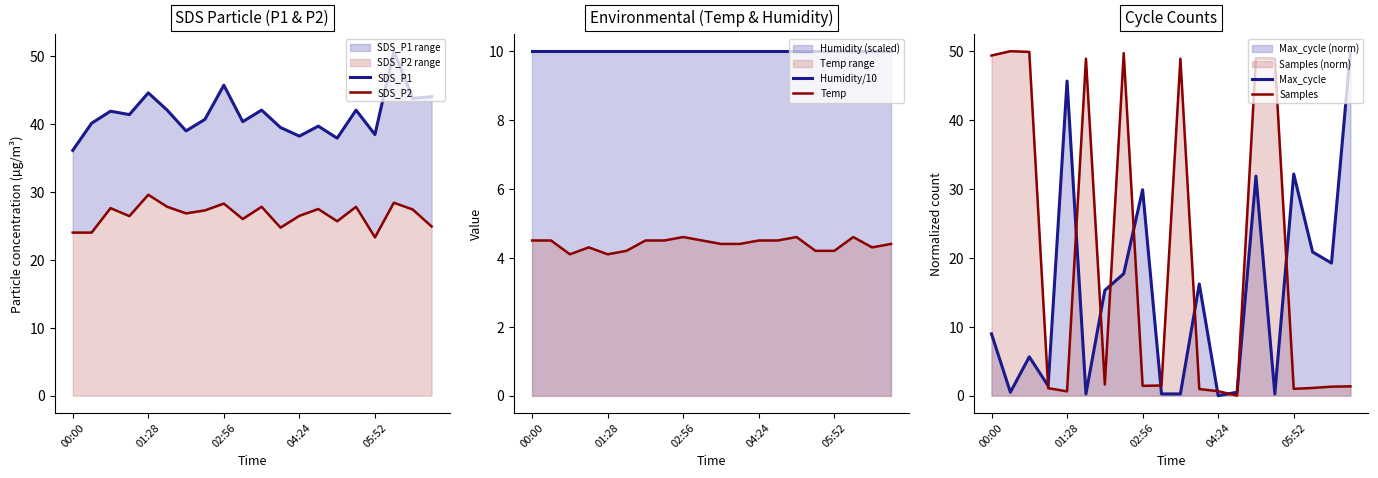

What is the highest value of the Temp series?

4.6